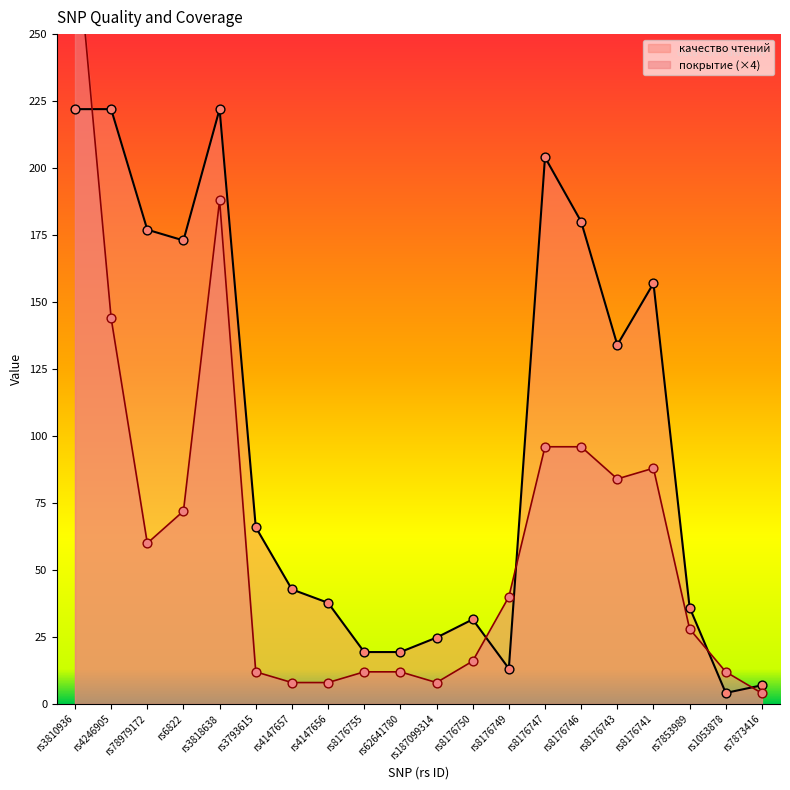

At how many categories does at least one series exceed 111?

9